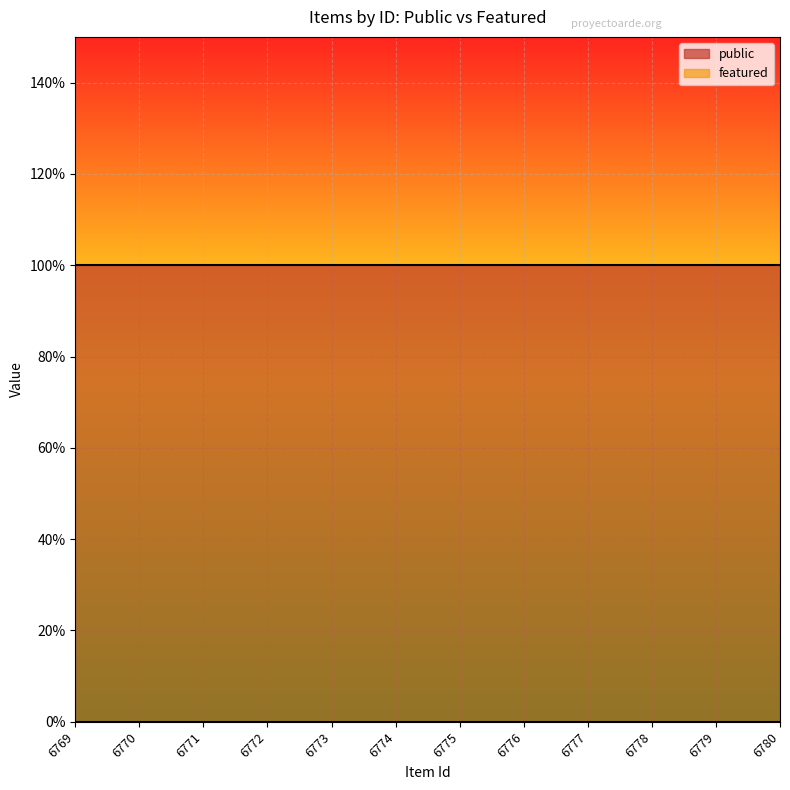

List the labels in order of featured value, smallest first.

6769, 6770, 6771, 6772, 6773, 6774, 6775, 6776, 6777, 6778, 6779, 6780